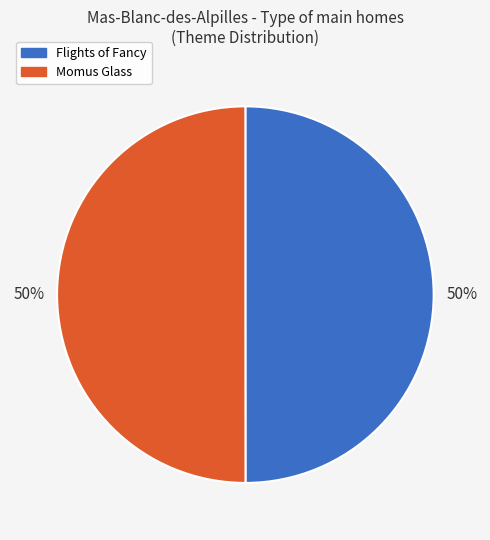

What is the ratio of the value at Flights of Fancy to the value at Momus Glass?

1.0